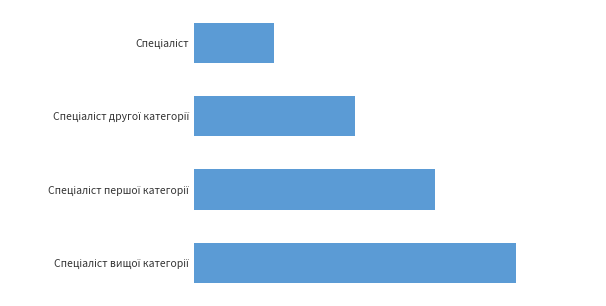

What is the difference between the maximum and minimum values?

3